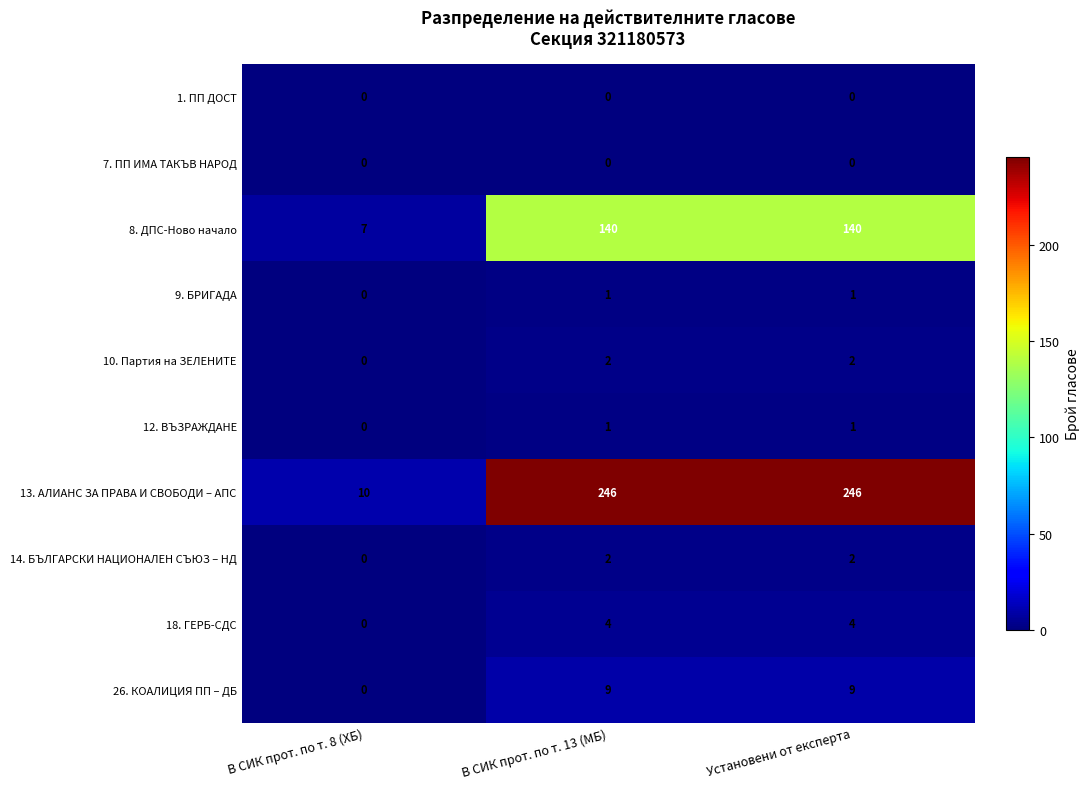

Is it true that 14. БЪЛГАРСКИ НАЦИОНАЛЕН СЪЮЗ – НД equals 3 at Установени от експерта?

False